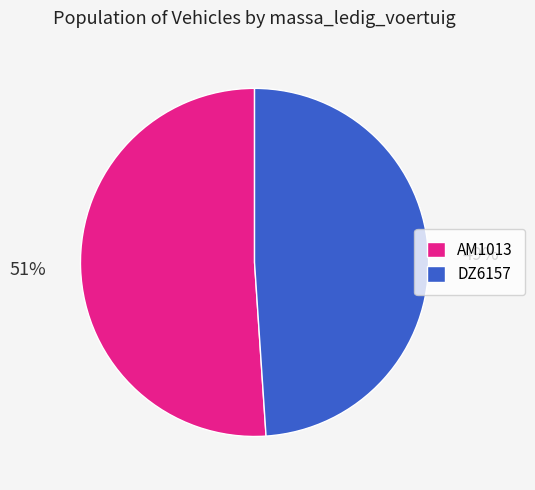

Which has a higher value, DZ6157 or AM1013?

AM1013